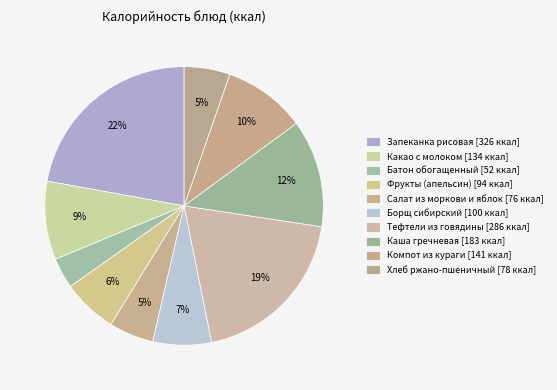

Is Каша гречневая the majority of the pie?

No